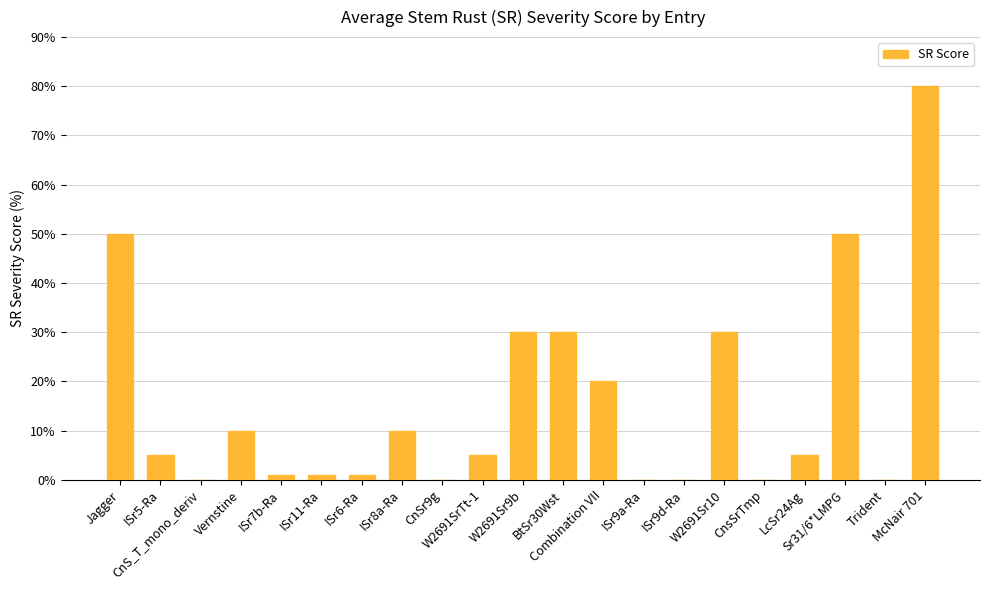

Reading left to right, transcribe all the data shown in this chart.

50	5	0	10	1	1	1	10	0	5	30	30	20	0	0	30	0	5	50	0	80